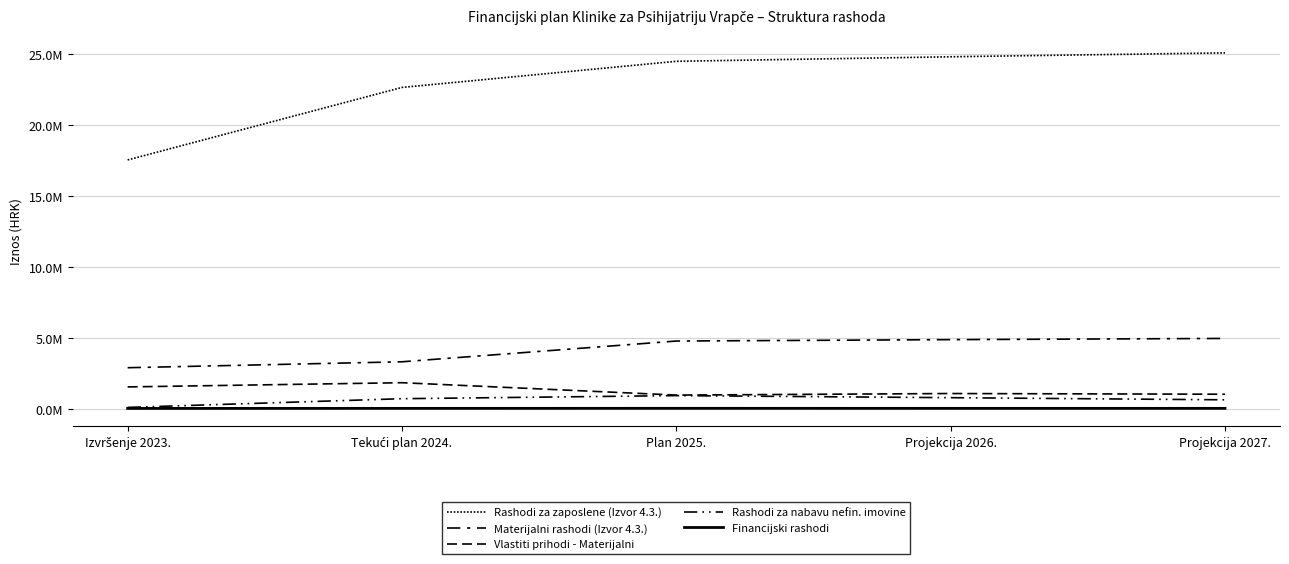

At how many categories does at least one series exceed 15038086?

5